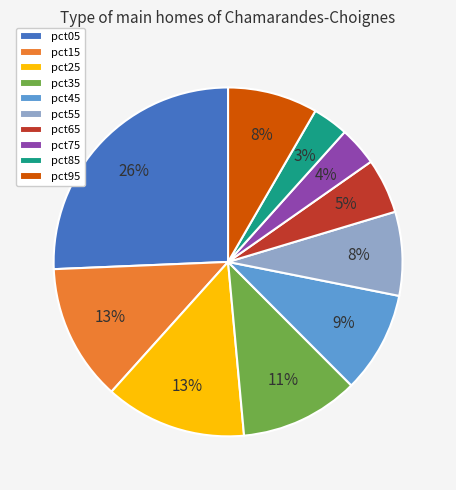

The pct45 slice represents 3% of the pie. True or false?

False